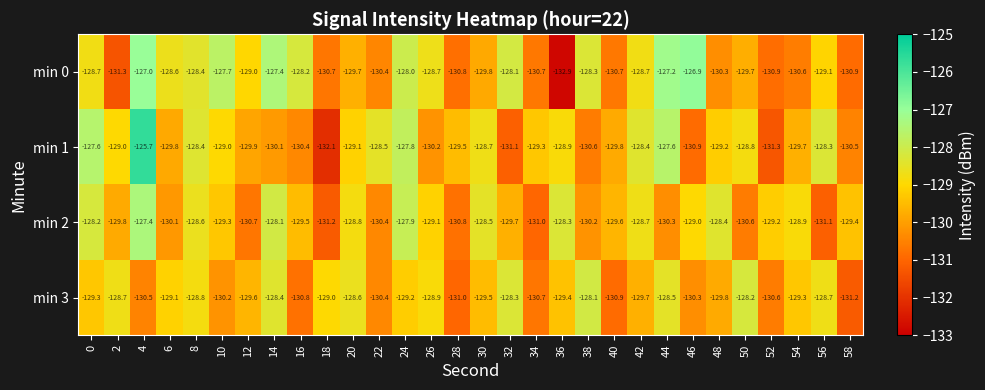

What is the average value of the min 2 series?

-129.4